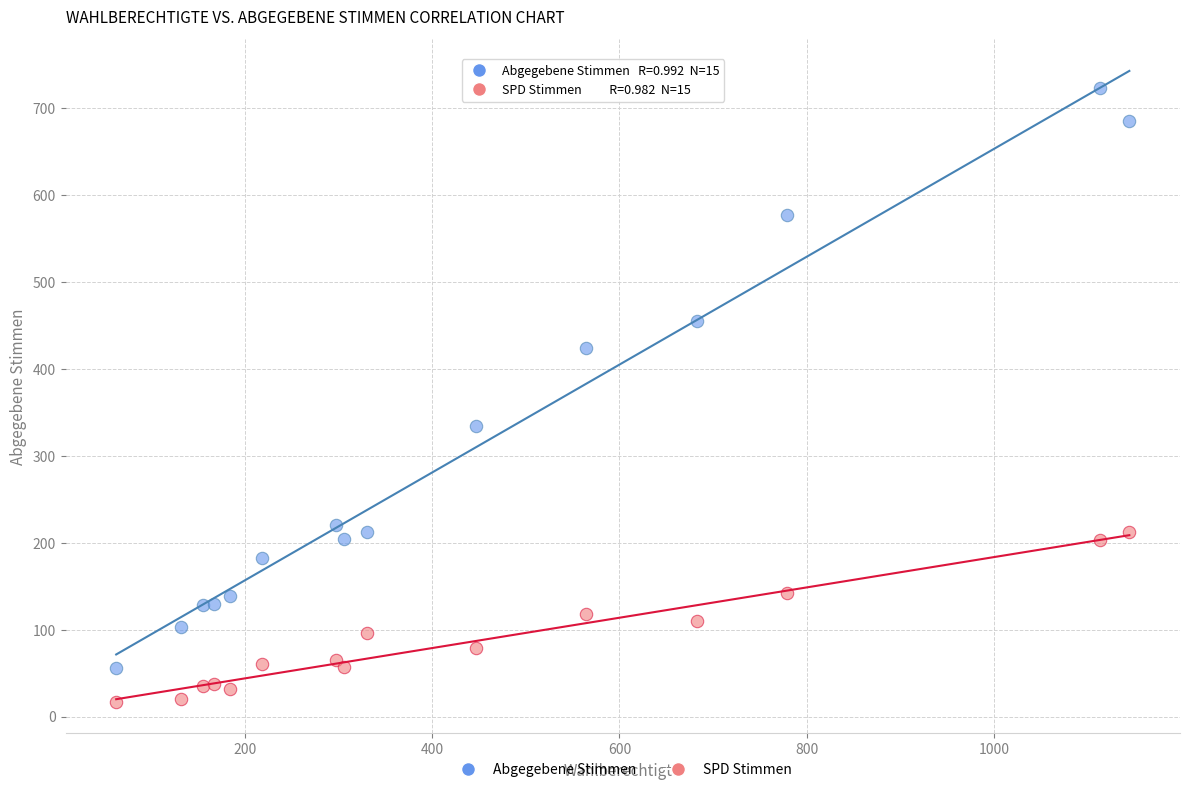

Across all series, what Y value is closest to 370?

335